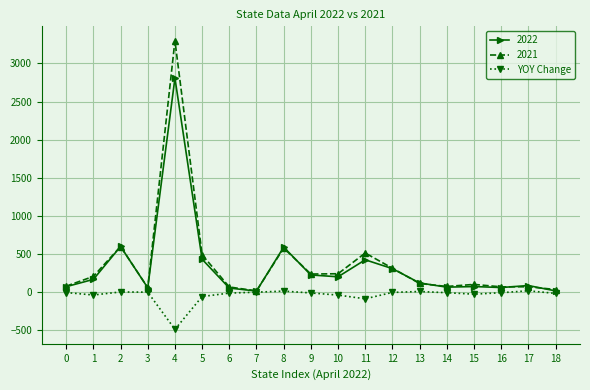

How many distinct data groups are displayed?

3